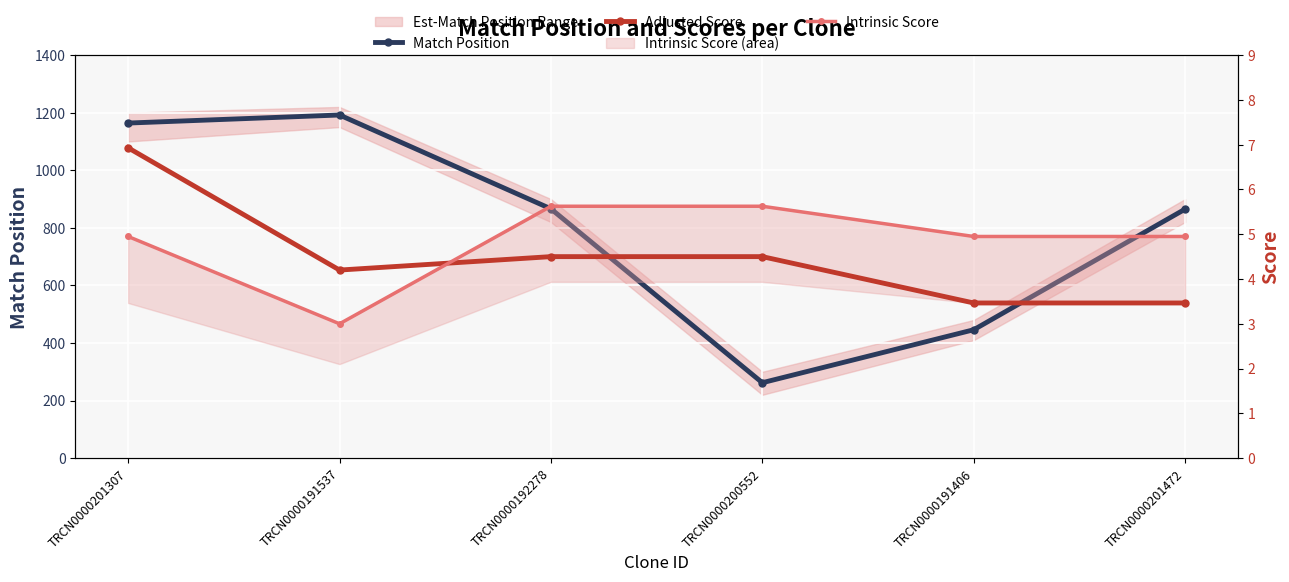

At how many categories does at least one series exceed 567?

4